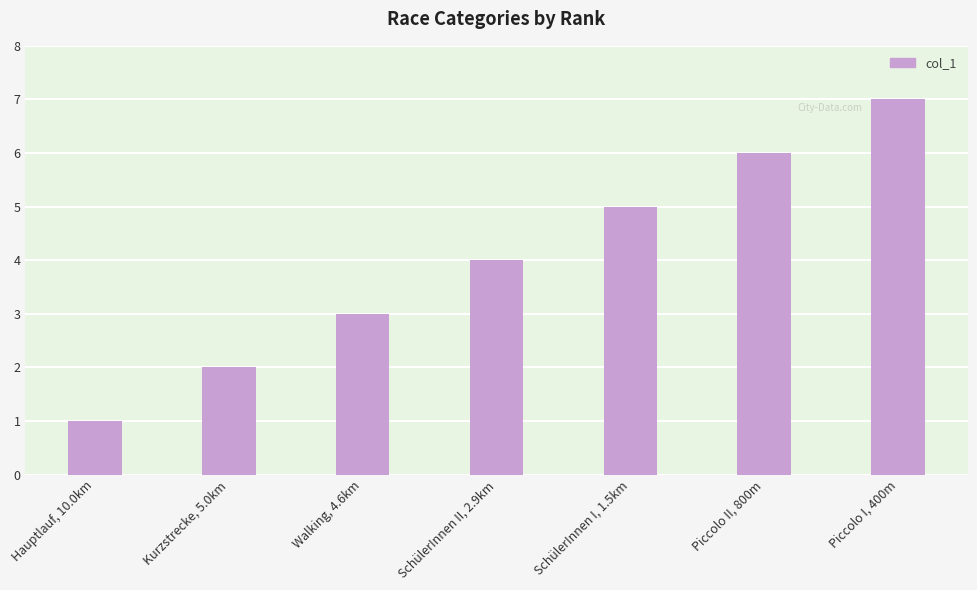

Read the value at SchülerInnen II, 2.9km.

4